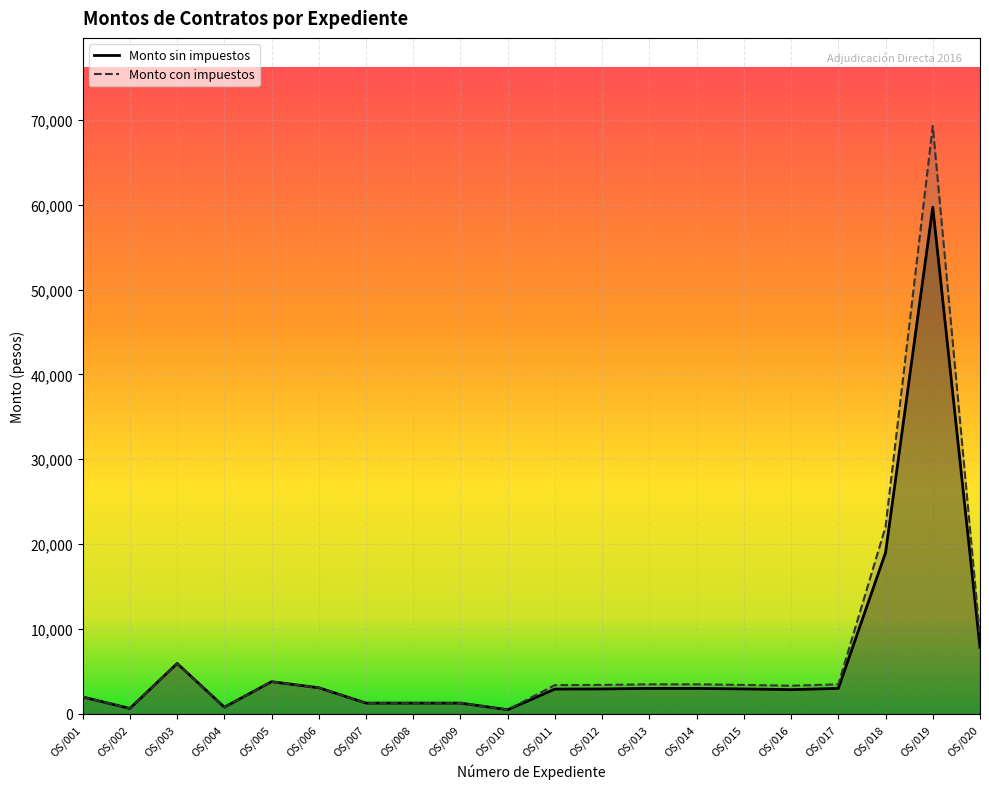

Reading left to right, what are all the values shown in this chart?

Monto sin impuestos: 2000.0	650.0	5950.0	800.0	3800.0	3087.0	1280.0	1280.0	1280.0	500.0	2931.4	2949.1	3010.3	3010.3	2949.1	2866.4	3010.3	19000.0	59700.0	7830.0
Monto con impuestos: 2000.0	650.0	5950.0	800.0	3800.0	3087.0	1280.0	1280.0	1280.0	500.0	3400.4	3421.0	3492.0	3492.0	3421.0	3325.0	3492.0	22040.0	69252.0	9082.8